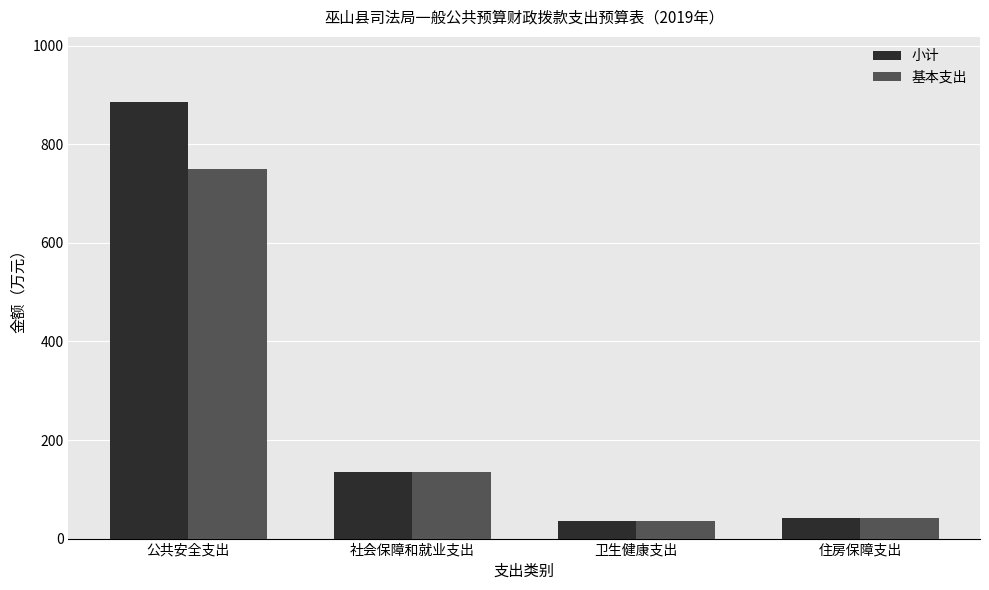

At which category does the chart reach its peak across all series?

公共安全支出